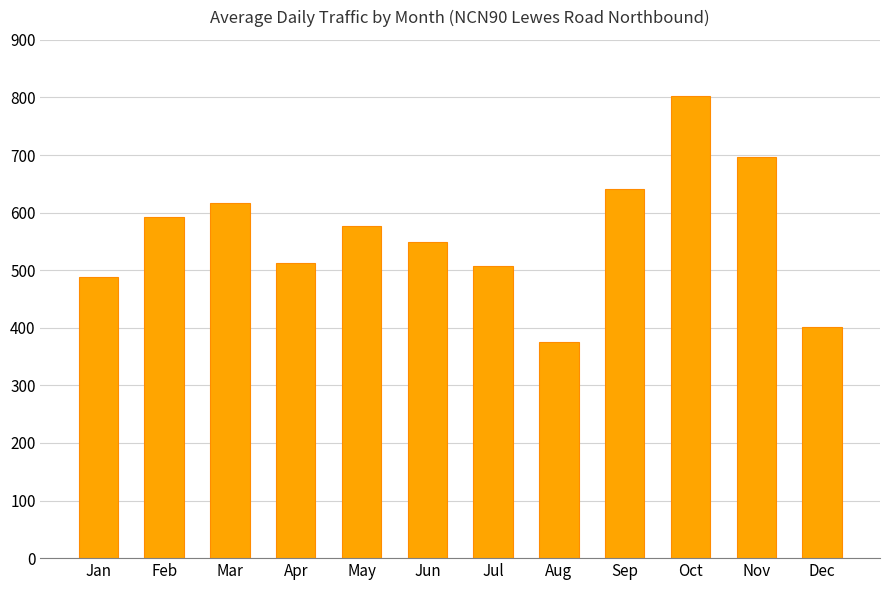

Are the bars horizontal?

No